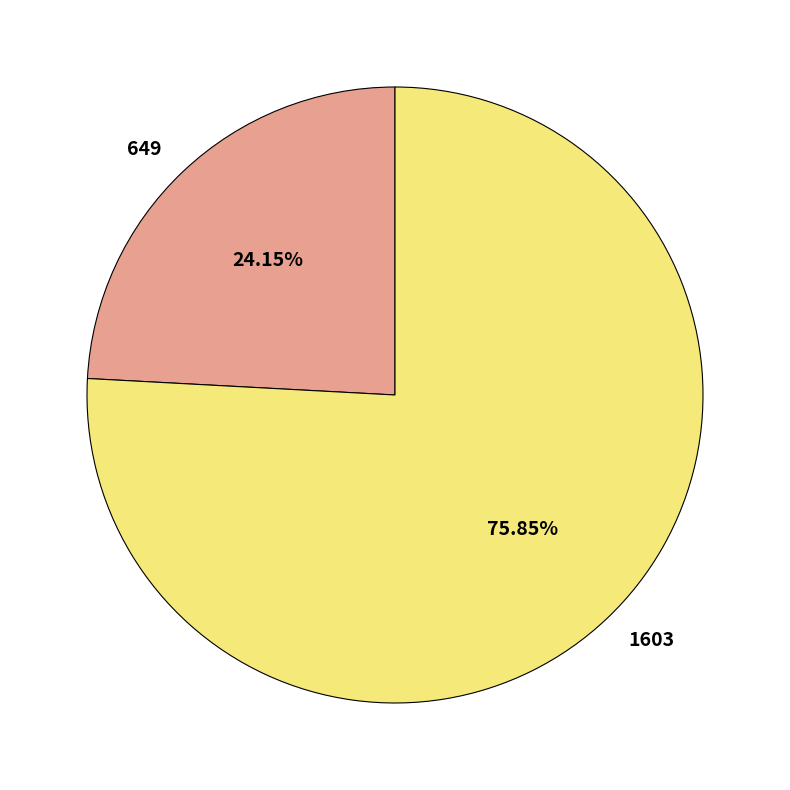

How many slices are in this pie chart?

2